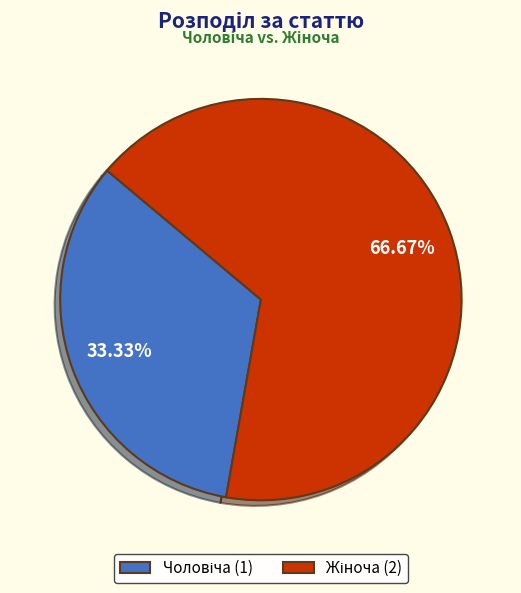

Does any single category account for the majority?

Yes